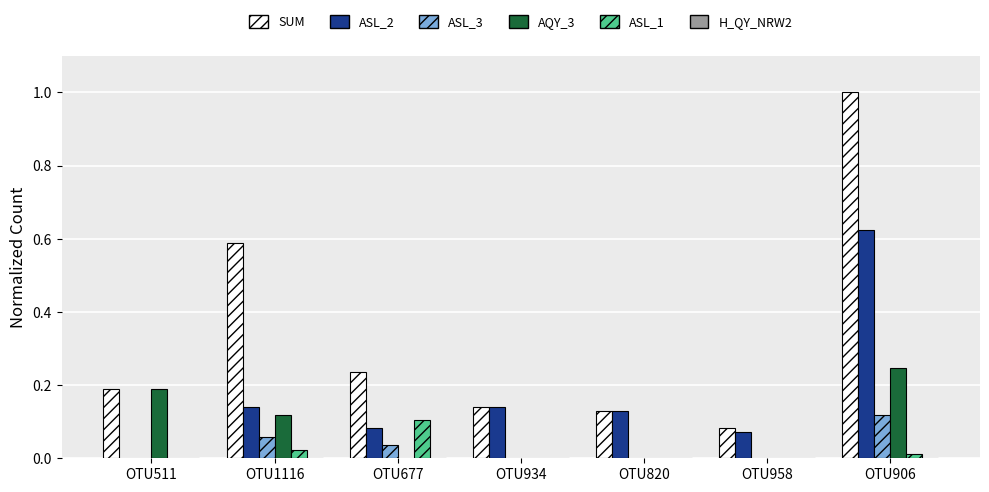

Is it true that ASL_3 equals 0.2 at OTU906?

False